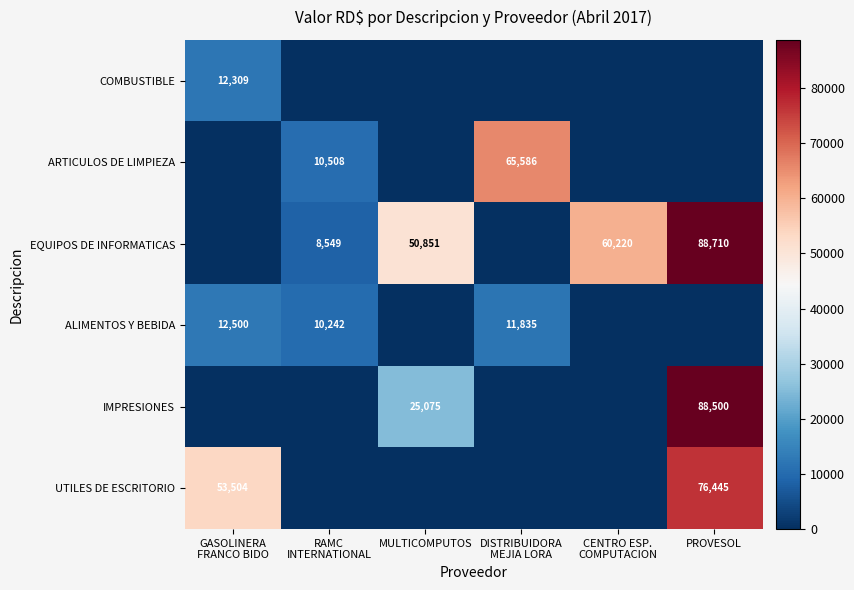

At which category is the sum across all series the highest?

PROVESOL